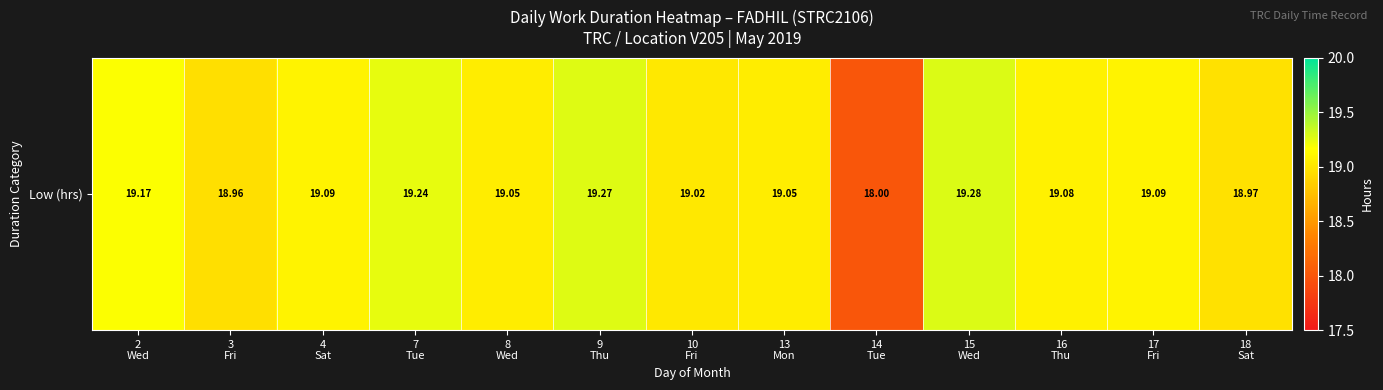

Between 3
Fri and 9
Thu, which is larger?

9
Thu